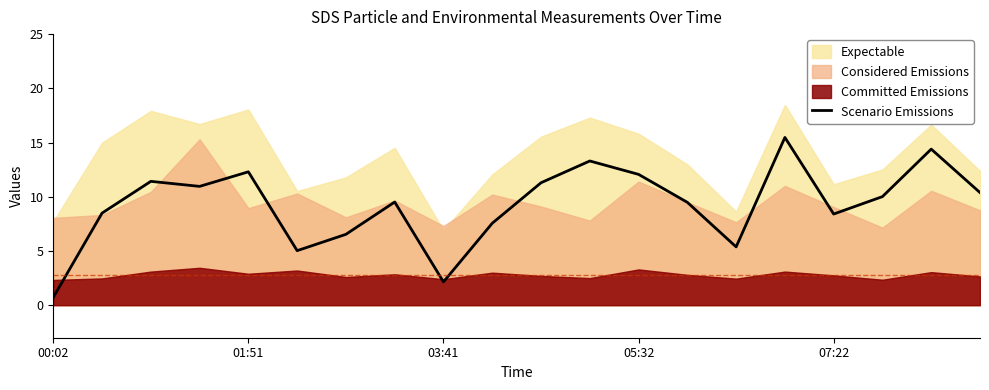

Which category has the lowest value in the Scenario Emissions series?

00:02